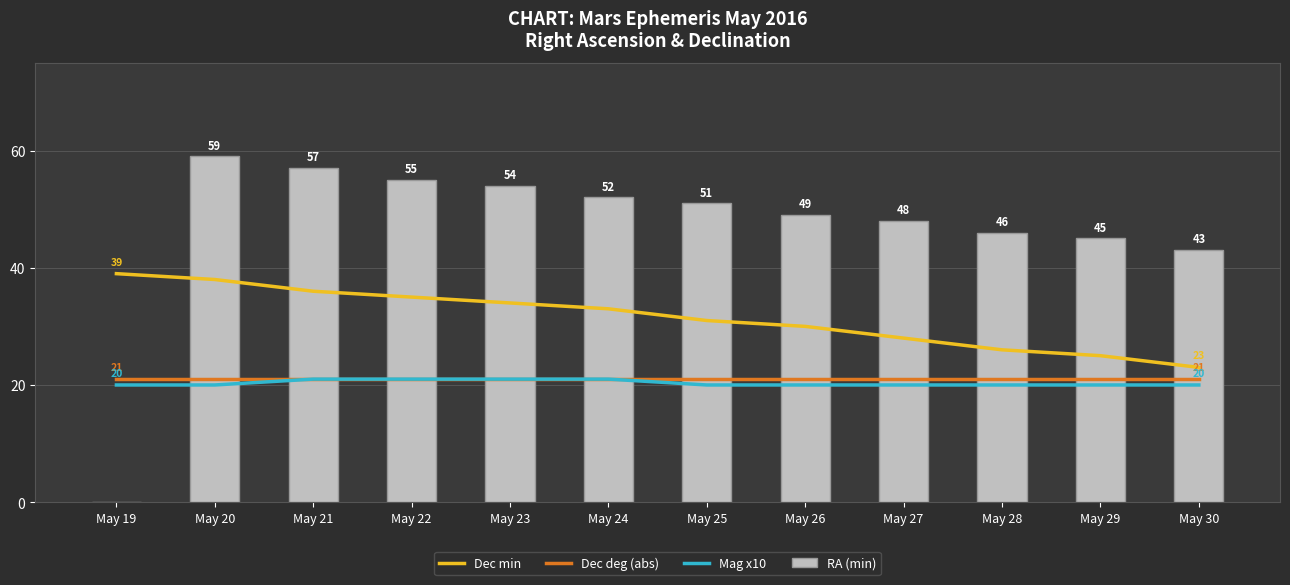

Count the number of categories in the chart.

12